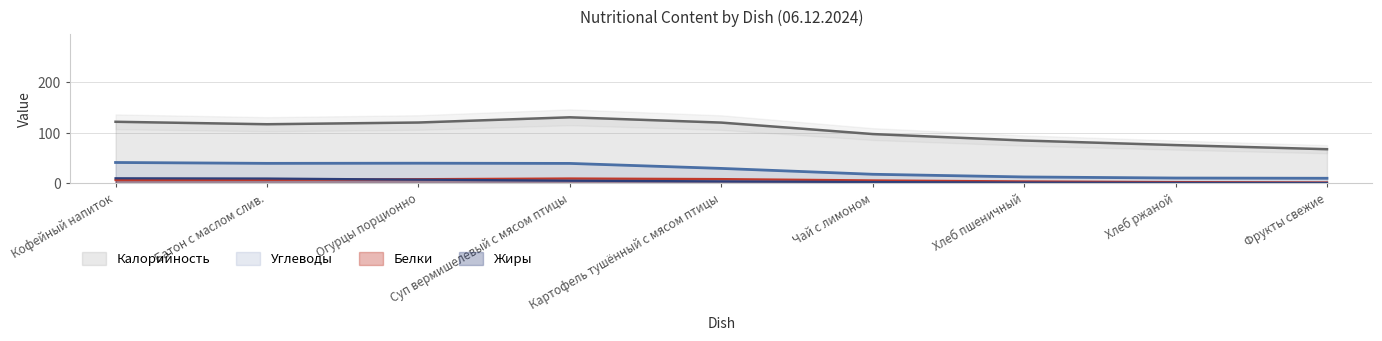

How many values in the Жиры series exceed 1?

6